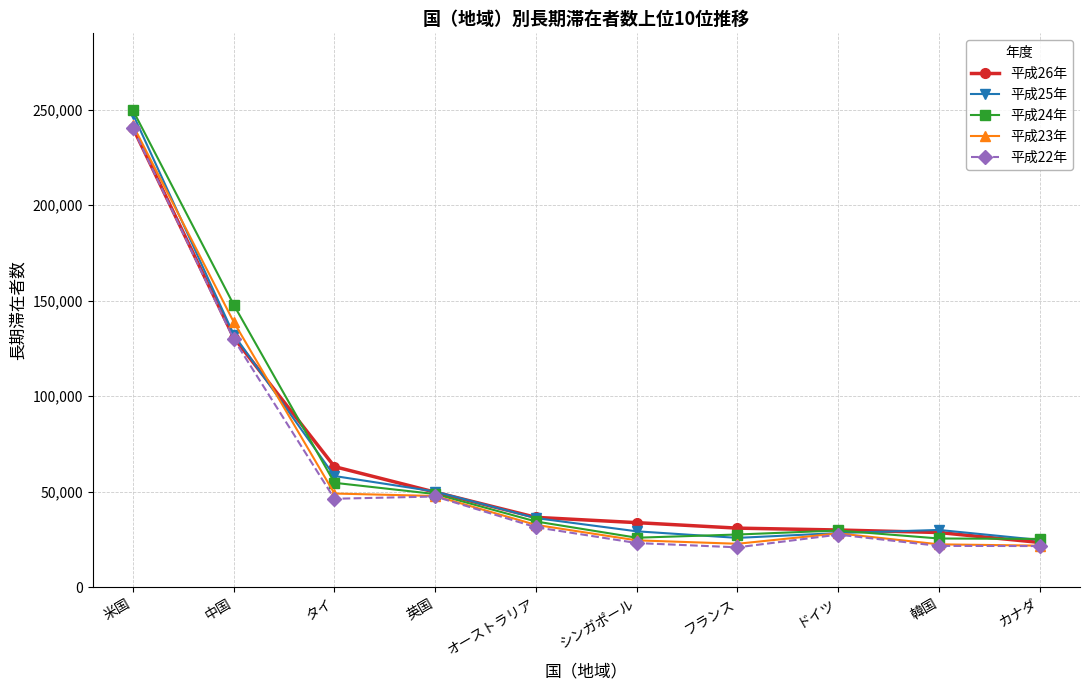

Is it true that 平成24年 equals 29612 at ドイツ?

True